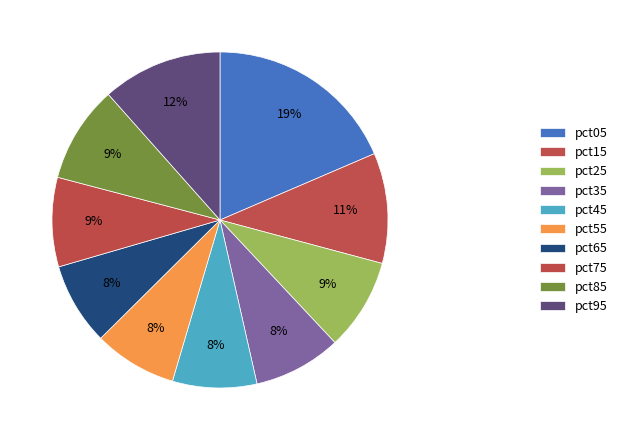

What percentage is the pct35 slice, to the nearest percent?

8%